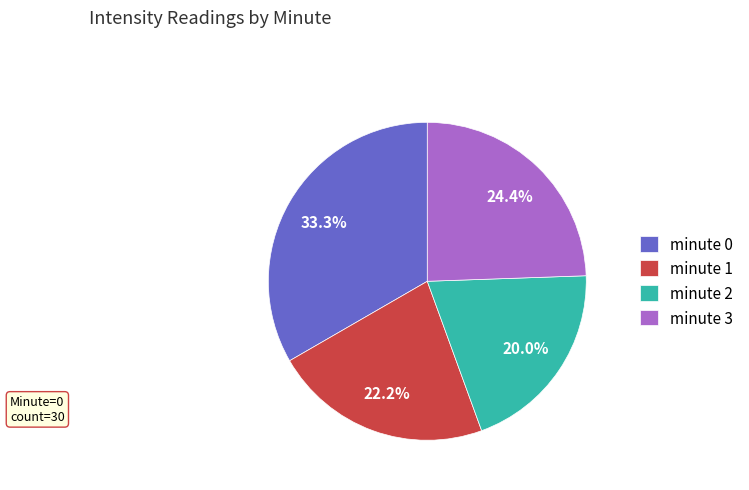

What is the smallest slice in the pie chart?

minute 2